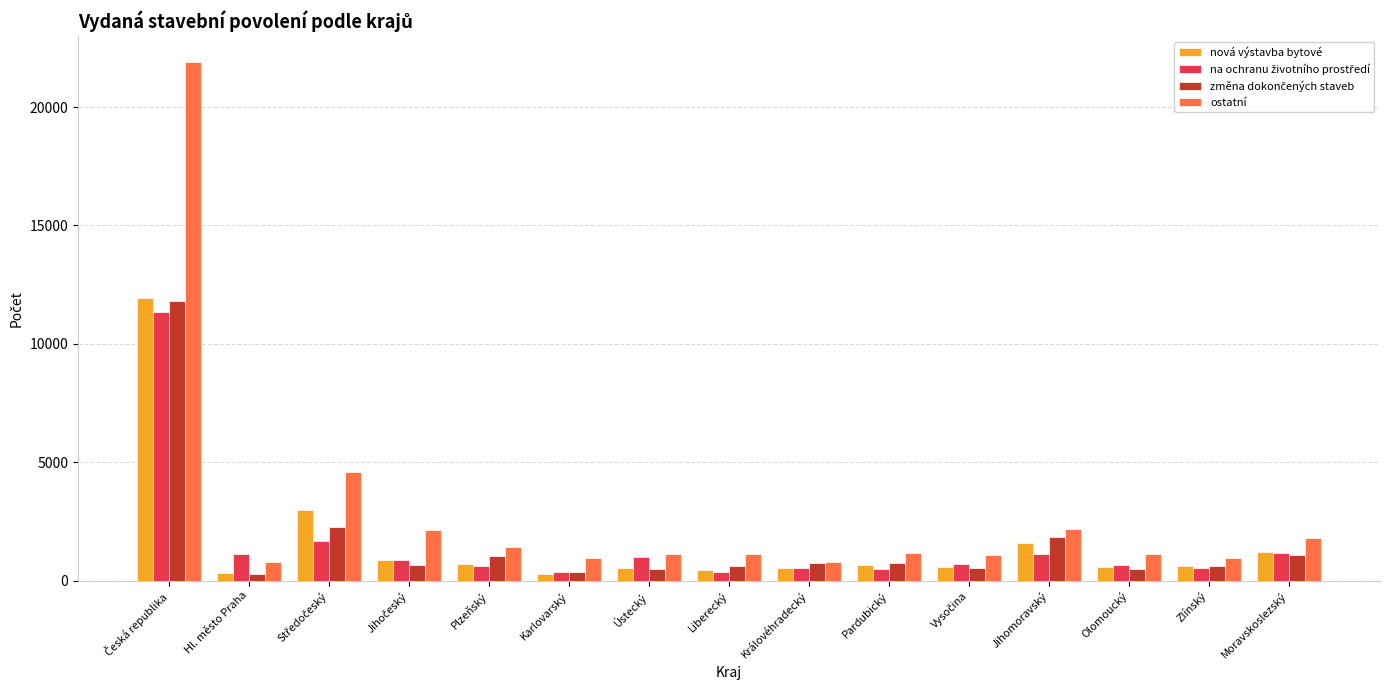

What is the maximum value shown in the chart?

21897